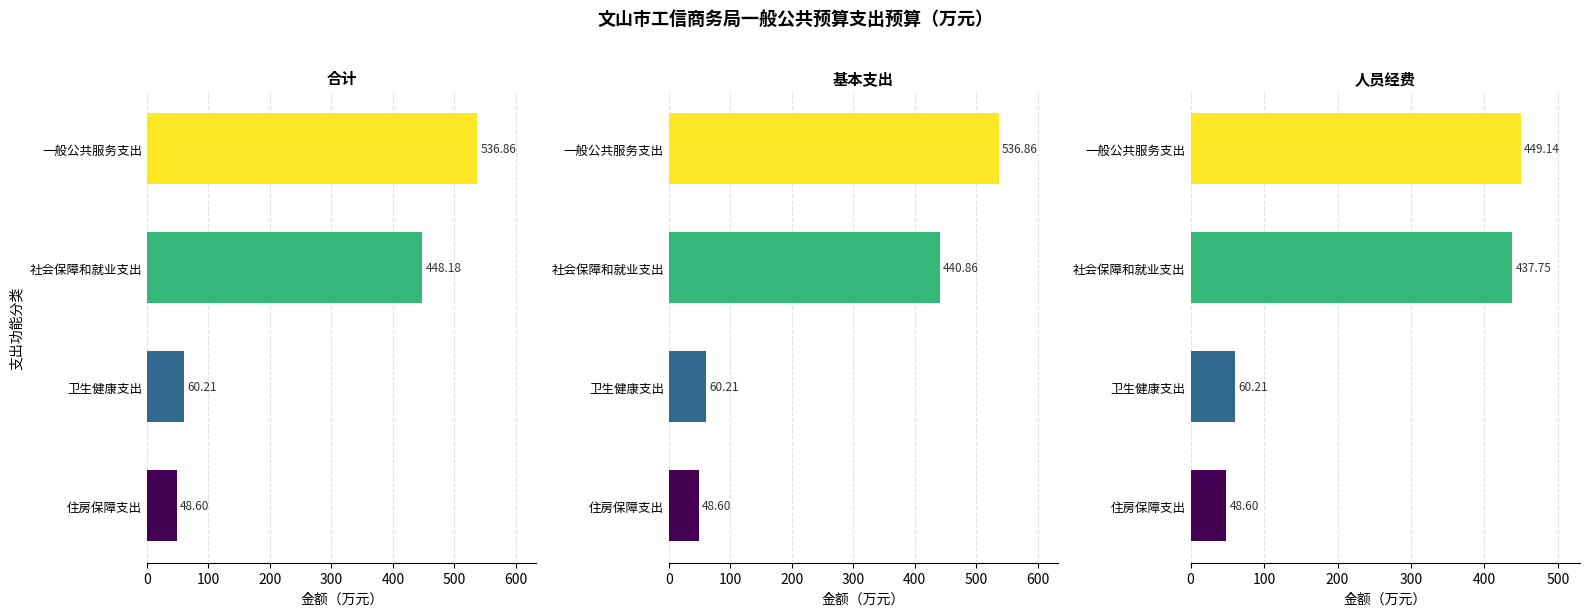

What is the maximum value for 人员经费?

449.1